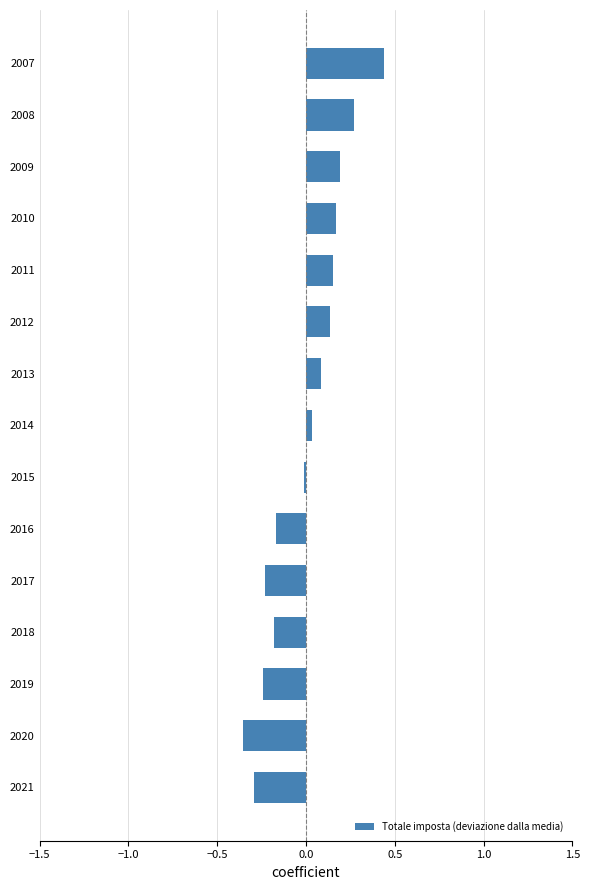

True or false: the data shows 0.1 at 2008.

False